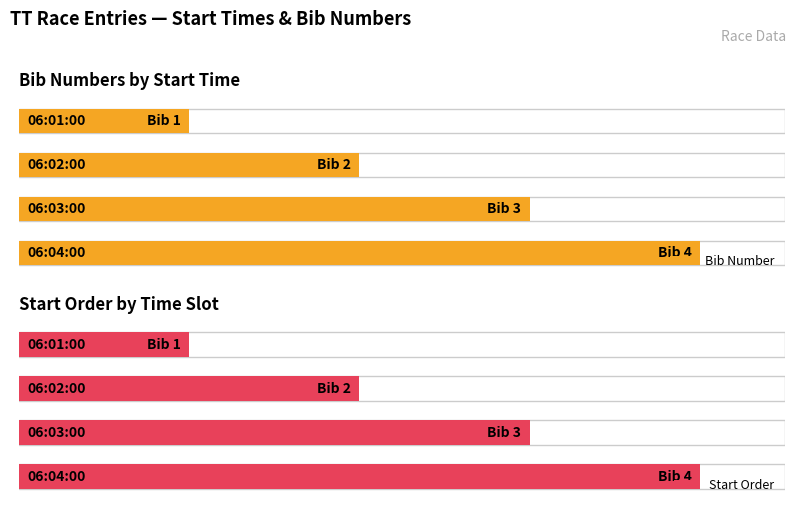

What is the sum of all values?

10